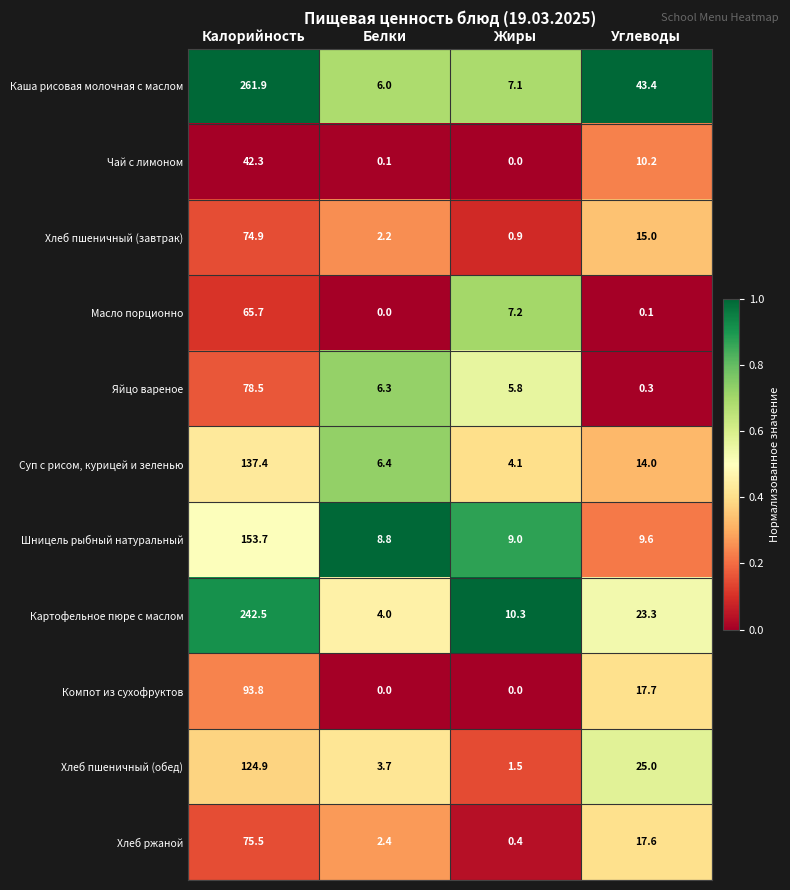

What is the difference between the Хлеб пшеничный (обед) values at Углеводы and Белки?

21.3